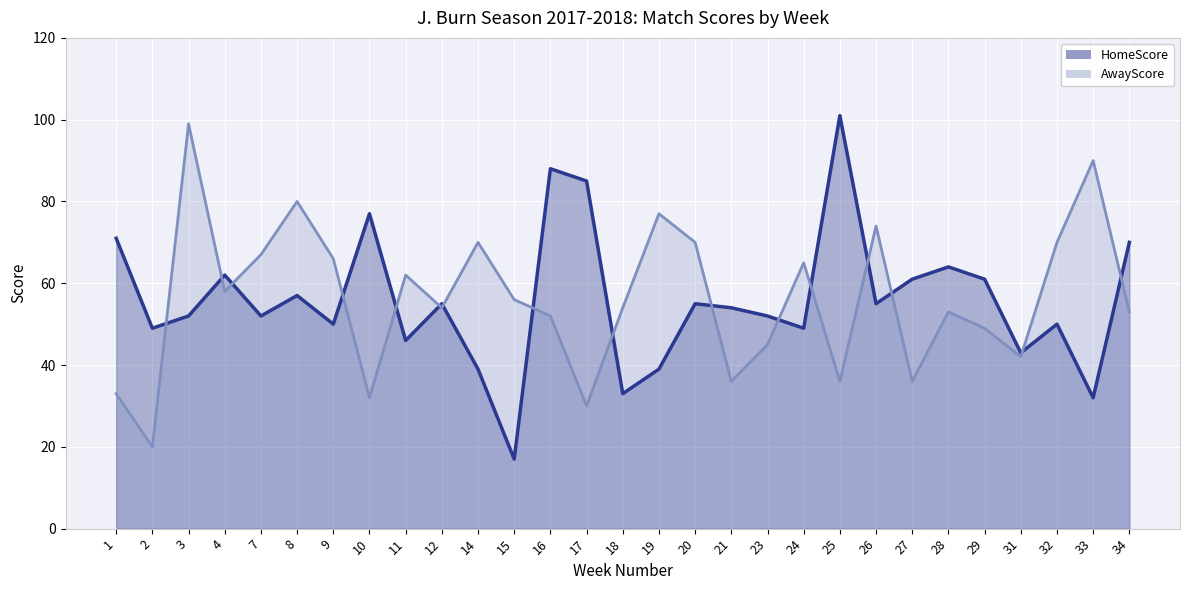

Between which two adjacent categories do AwayScore and HomeScore first intersect?

2 and 3